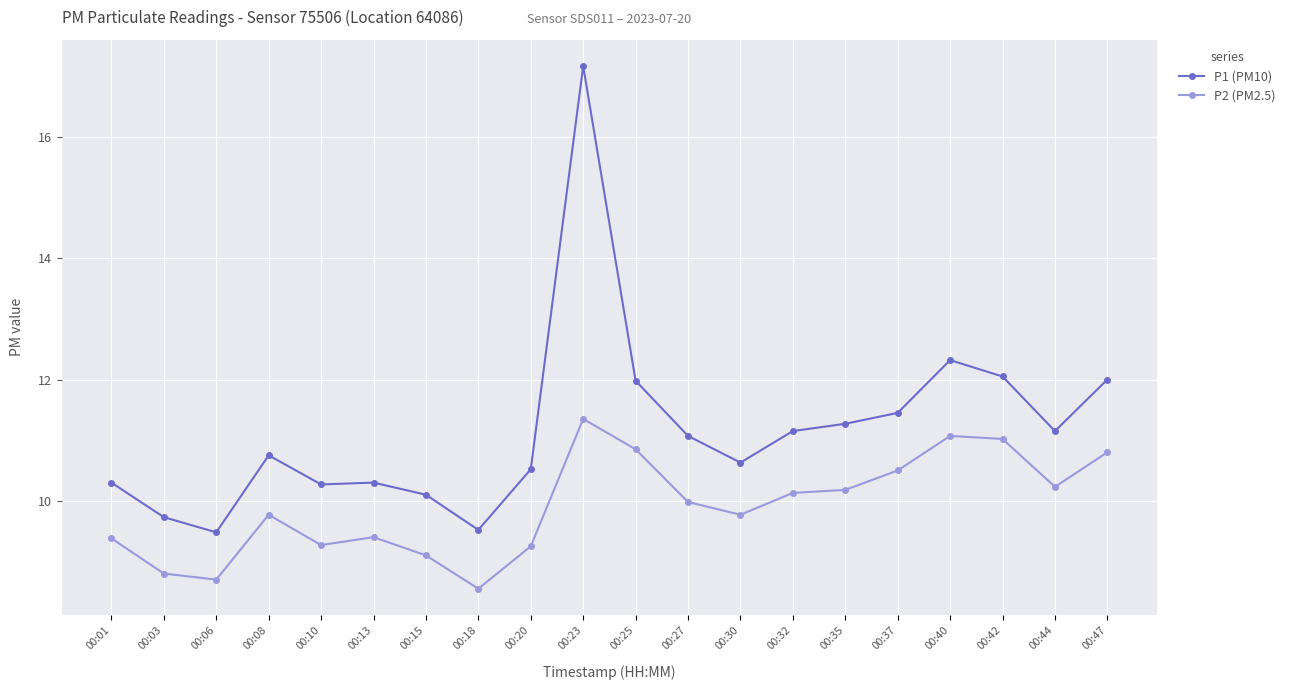

How many lines are shown in the chart?

2